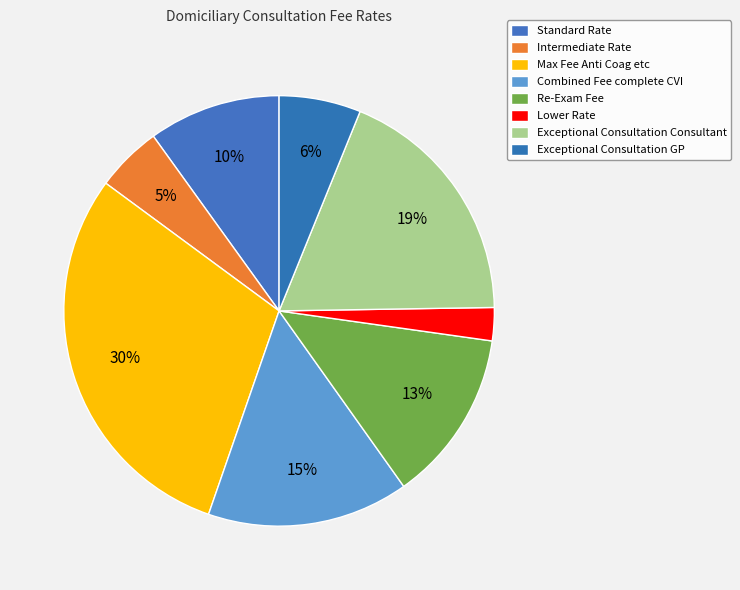

How many slices are in this pie chart?

8